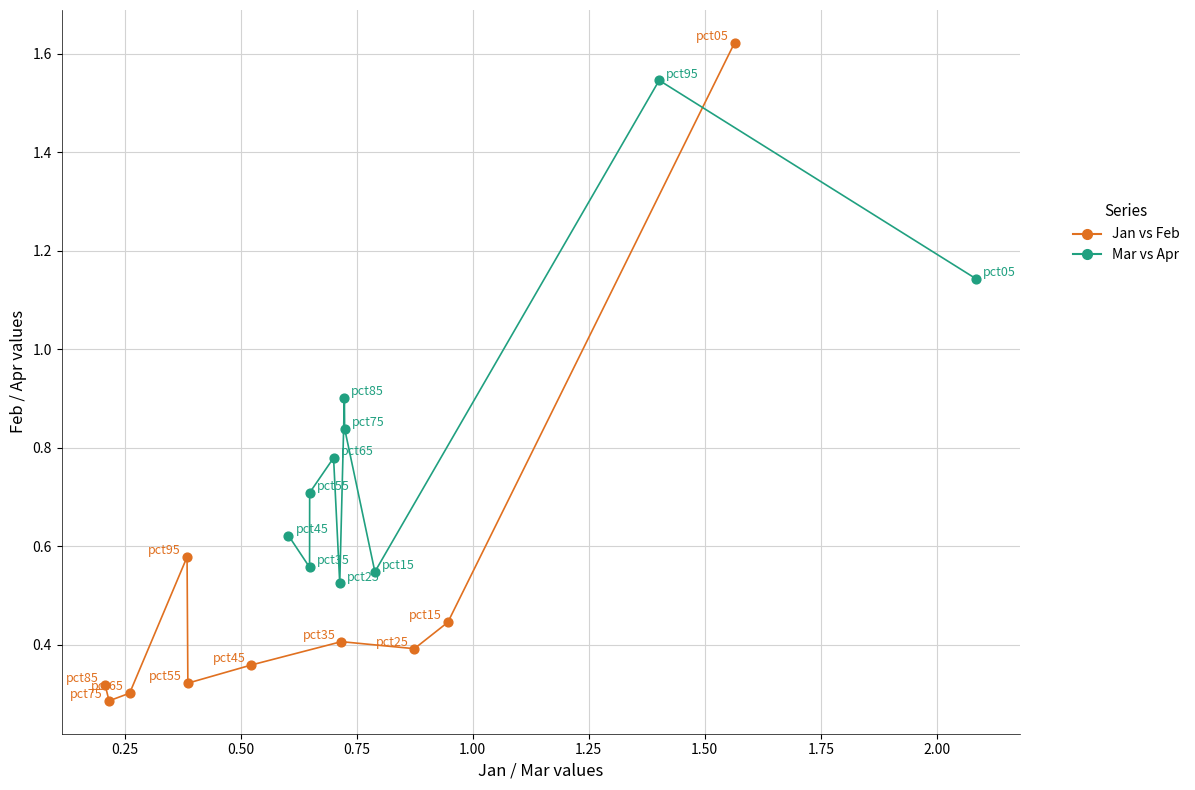

Which series reaches the maximum Y coordinate?

Jan vs Feb